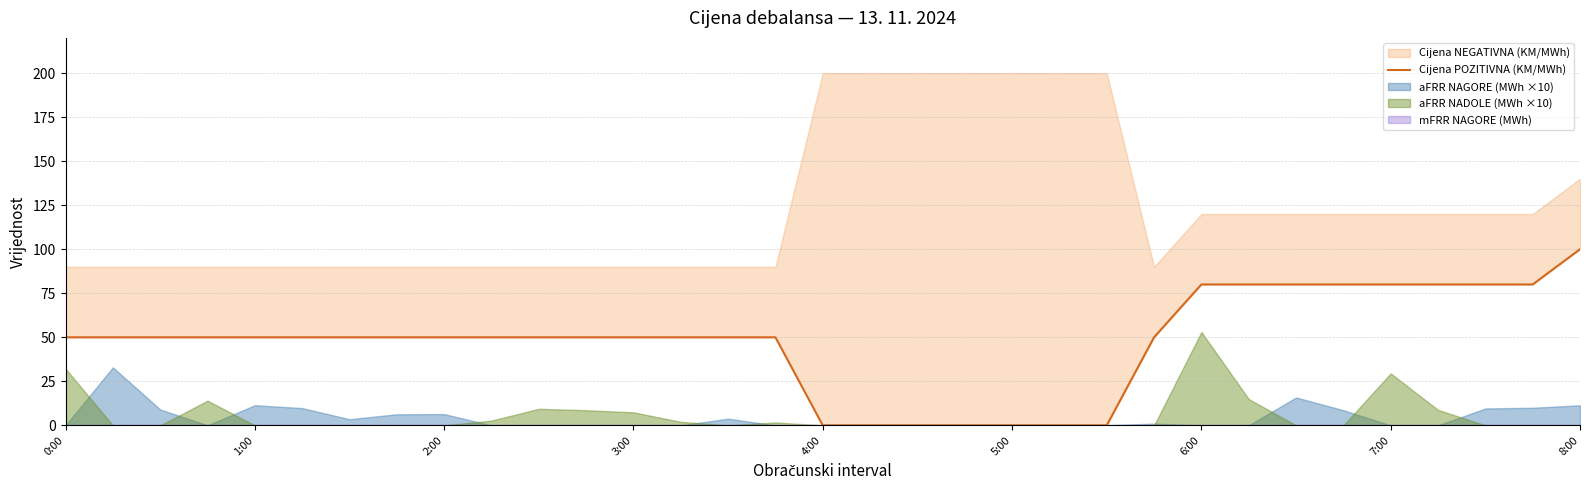

What is the change in value from 5:00 to 6:00?

+80